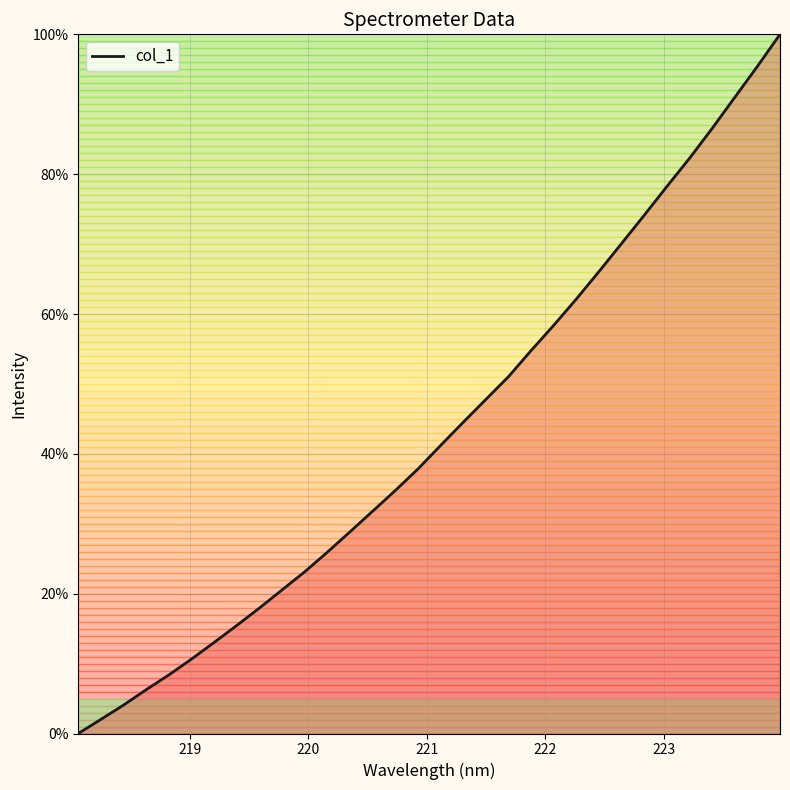

What is the maximum value shown in the chart?

100.0